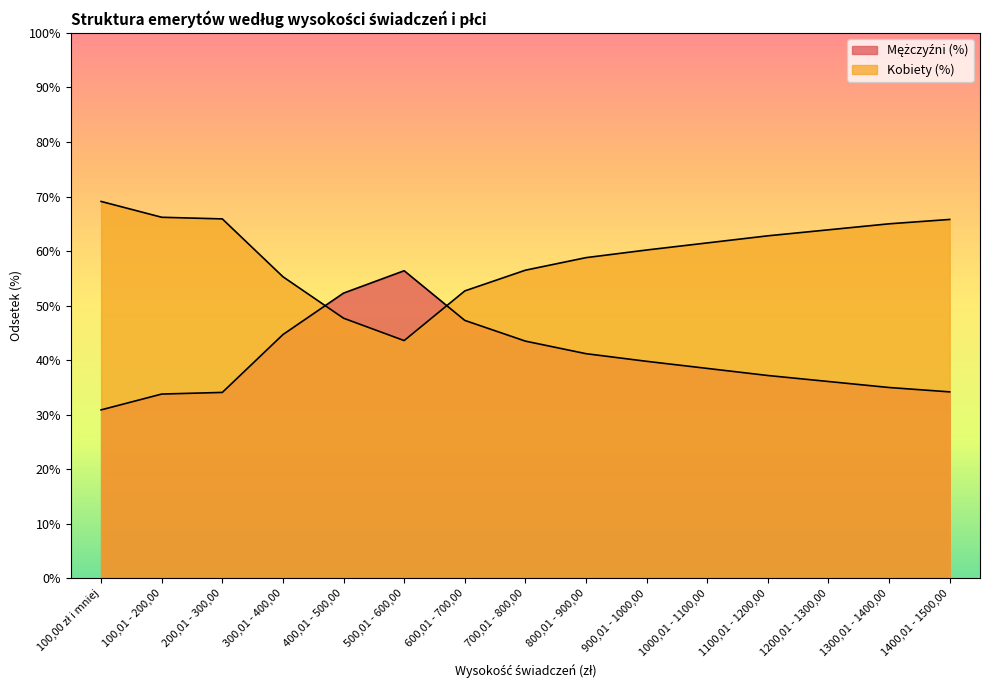

Rank the series by their average value, from highest to lowest.

Kobiety (%), Mężczyźni (%)